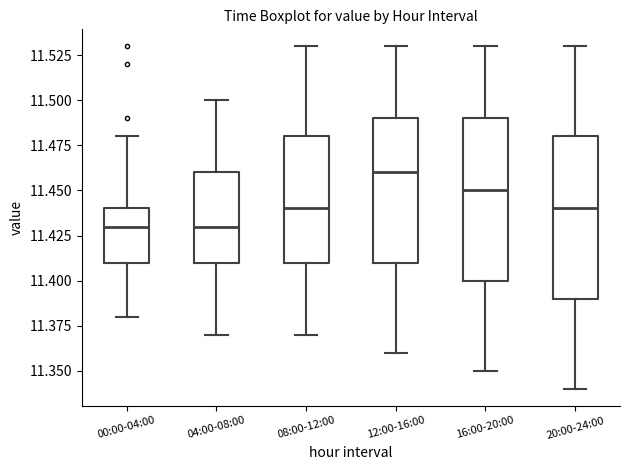

Where does the median line of the box for 08:00-12:00 sit on the y-axis? The values are not printed on the chart, so give them approximately, as read against the axis.

11.44